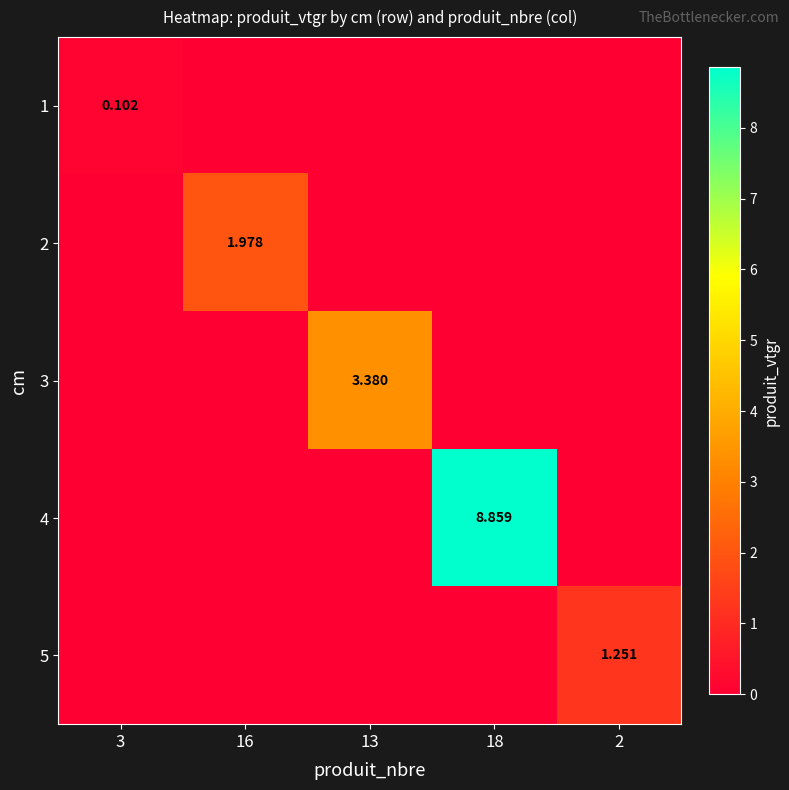

Which series changed the most between 18 and 2?

4